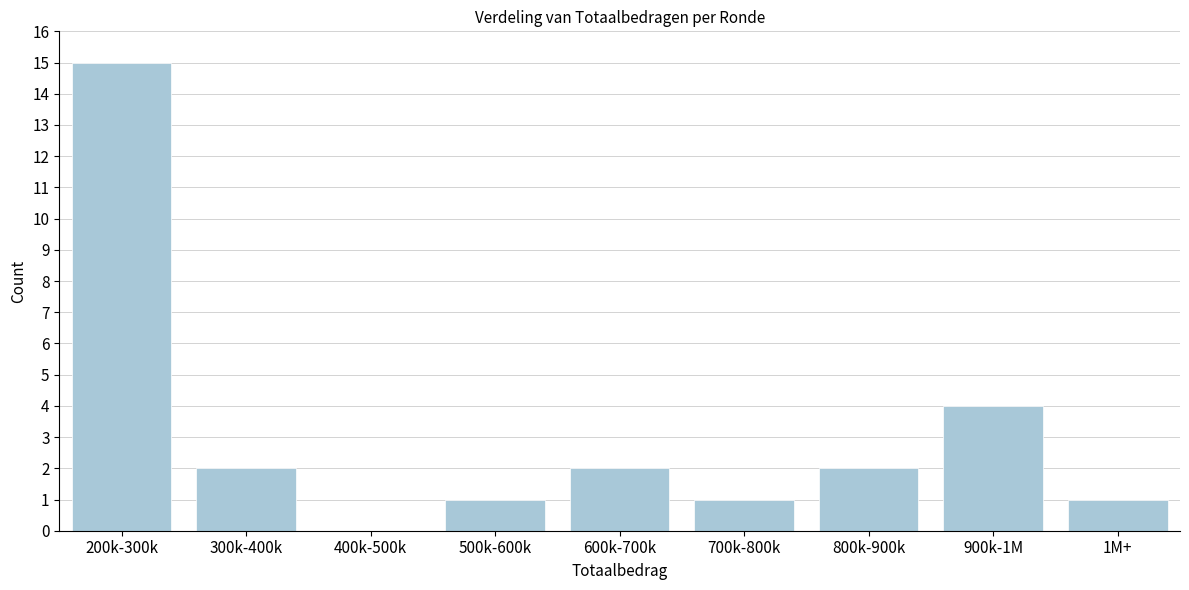

Reading left to right, what are all the values shown in this chart?

200k-300k=15	300k-400k=2	400k-500k=0	500k-600k=1	600k-700k=2	700k-800k=1	800k-900k=2	900k-1M=4	1M+=1